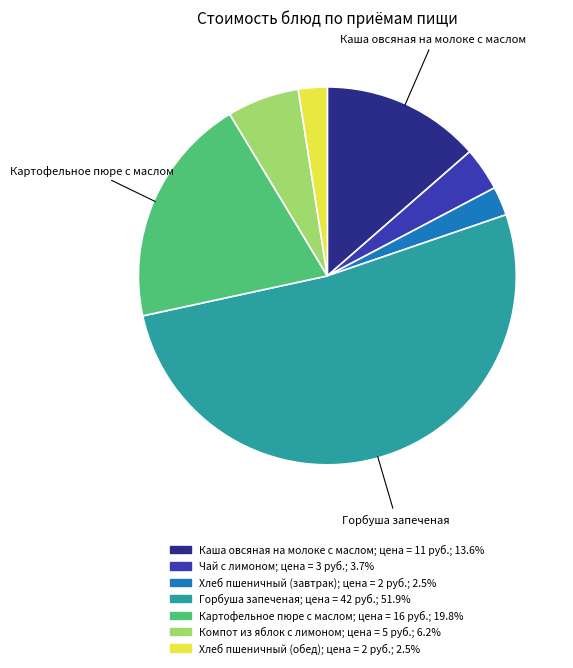

Between Каша овсяная на молоке с маслом and Картофельное пюре с маслом, which is larger?

Картофельное пюре с маслом